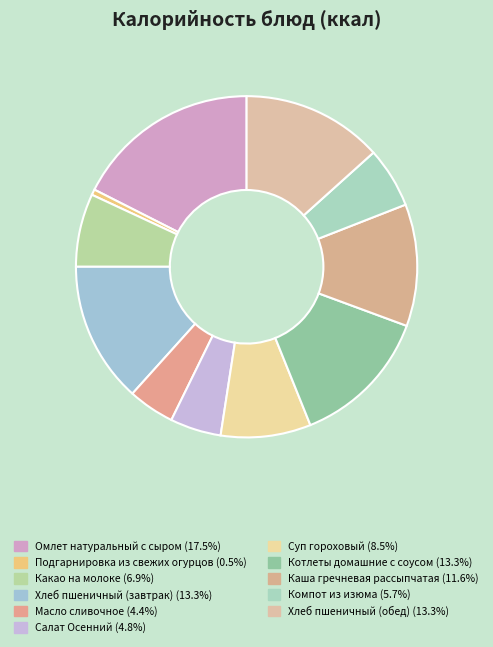

Is Каша гречневая рассыпчатая the majority of the pie?

No